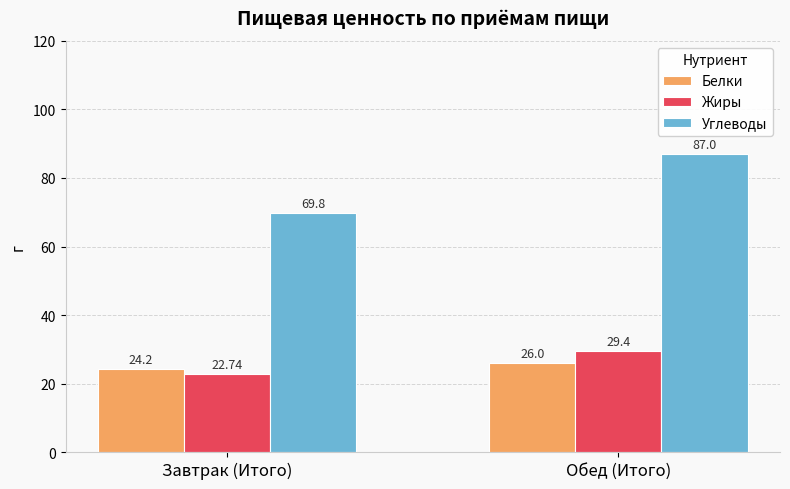

What is the total value across all series at Обед (Итого)?

142.4